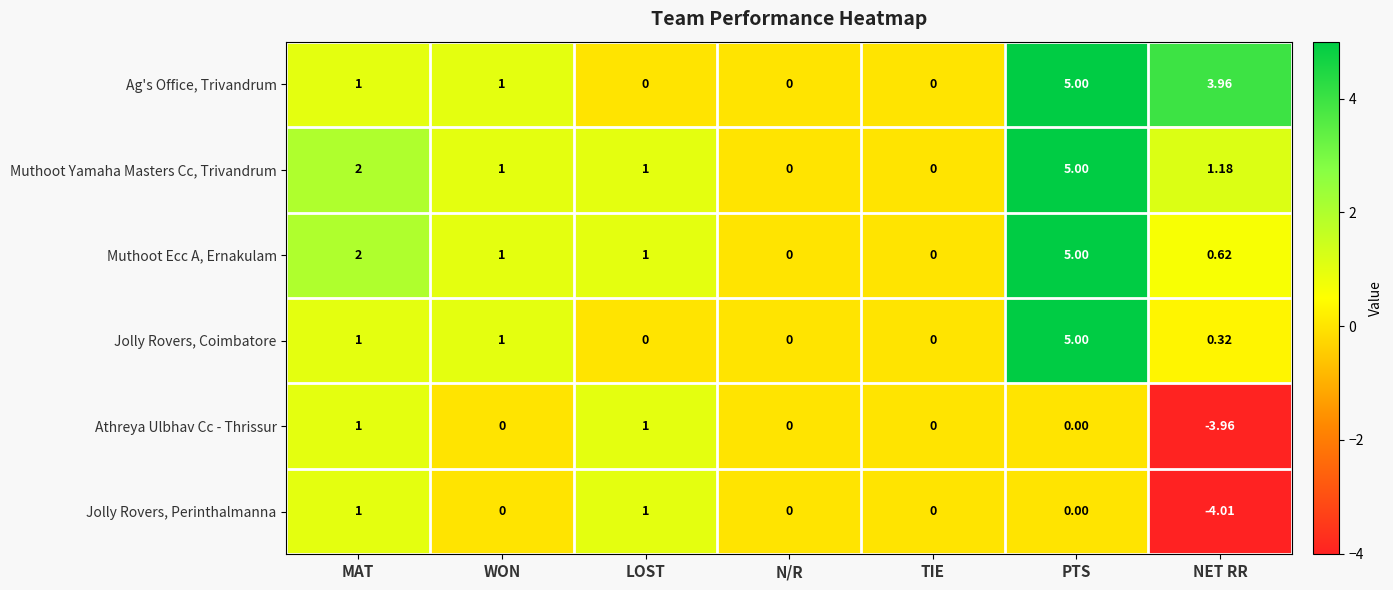

Which series changed the most between LOST and NET RR?

Jolly Rovers, Perinthalmanna